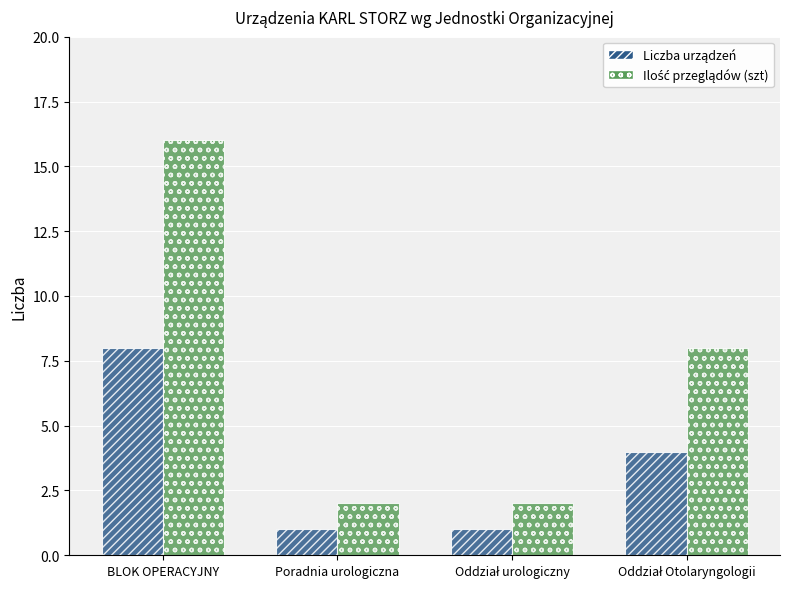

What is the difference between the highest and lowest values at BLOK OPERACYJNY?

8